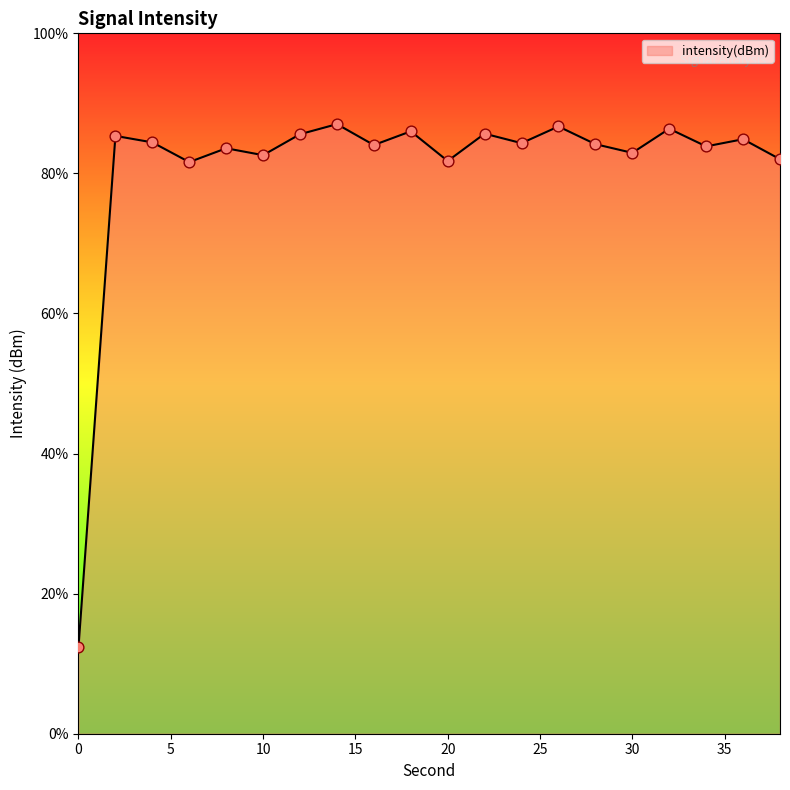

What is the difference between the maximum and minimum values?

74.7